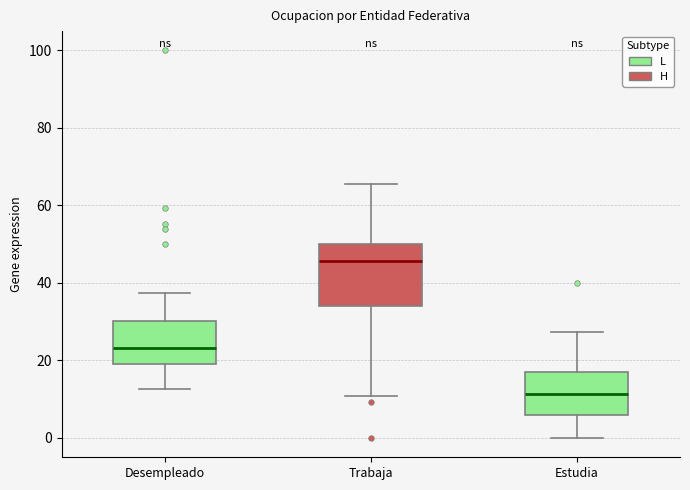

Where does the median line of the box for Desempleado sit on the y-axis? The values are not printed on the chart, so give them approximately, as read against the axis.

24